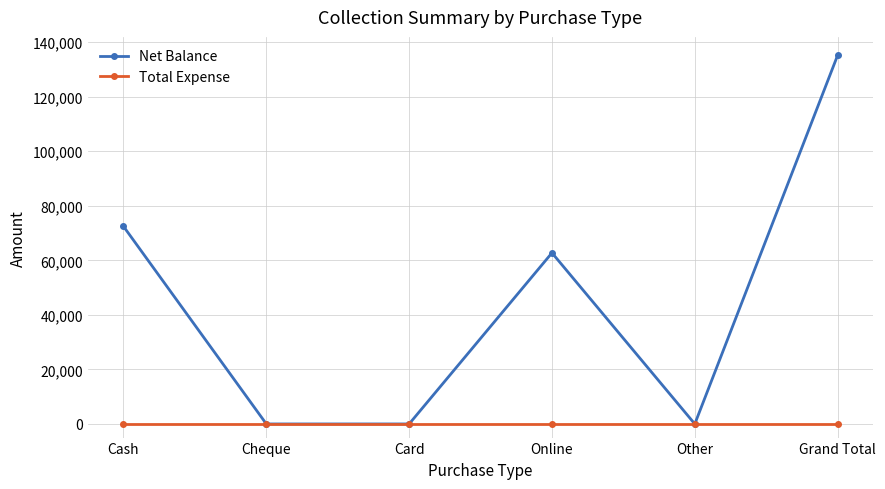

Which series has the largest total across all categories?

Net Balance